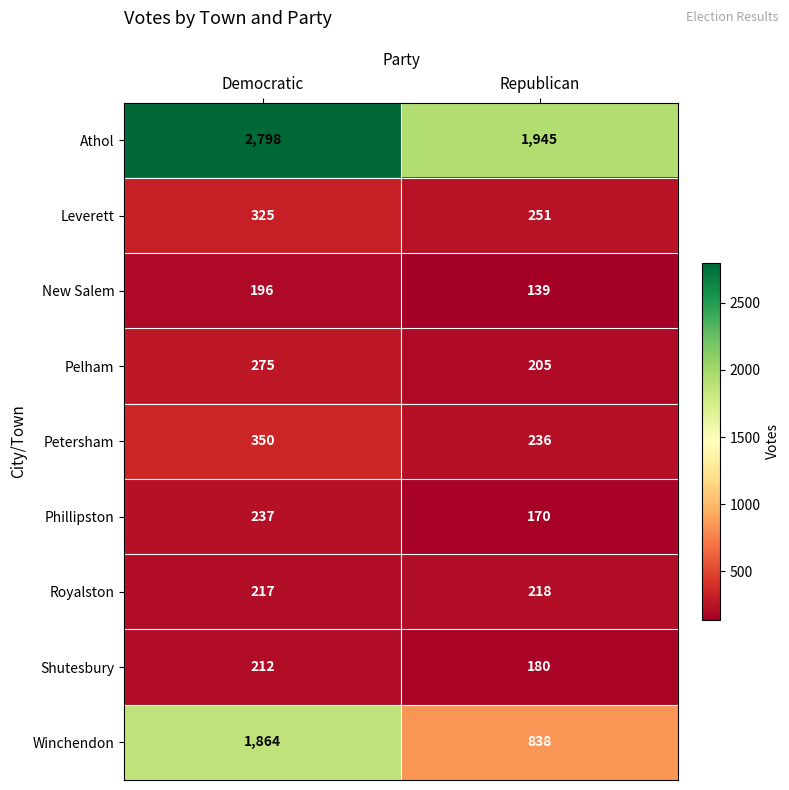

Which series has the largest total across all categories?

Athol